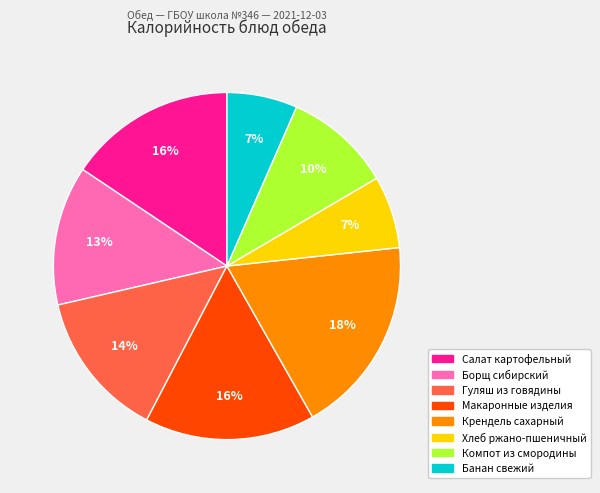

To the nearest percent, what is the average slice percentage?

12%